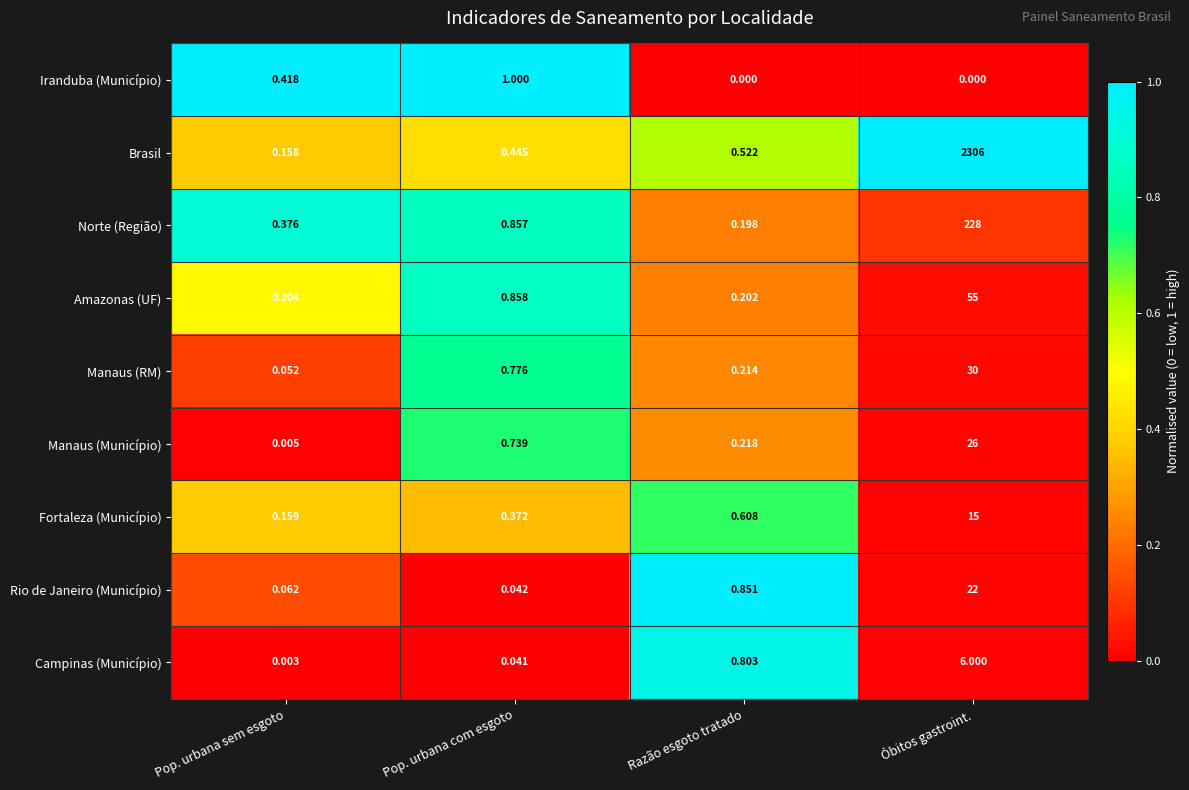

At how many categories does at least one series exceed 0?

4